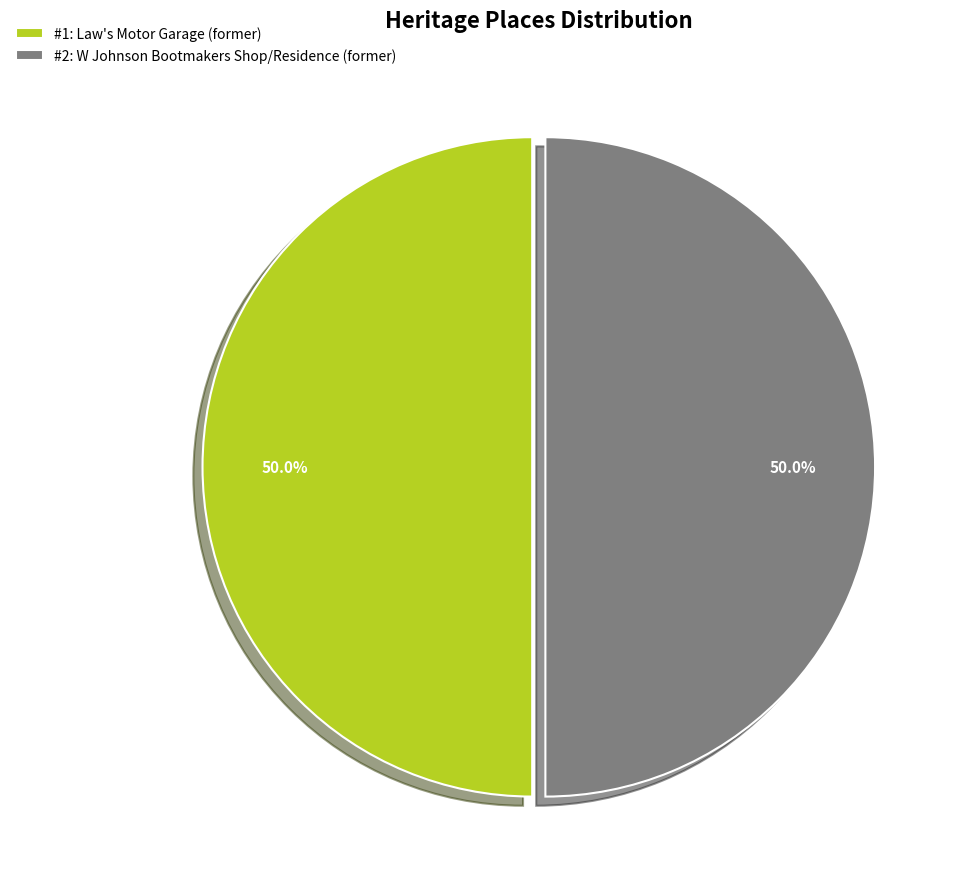

Is the sum of #1: Law's Motor Garage (former) and #2: W Johnson Bootmakers Shop/Residence (former) greater than half?

Yes